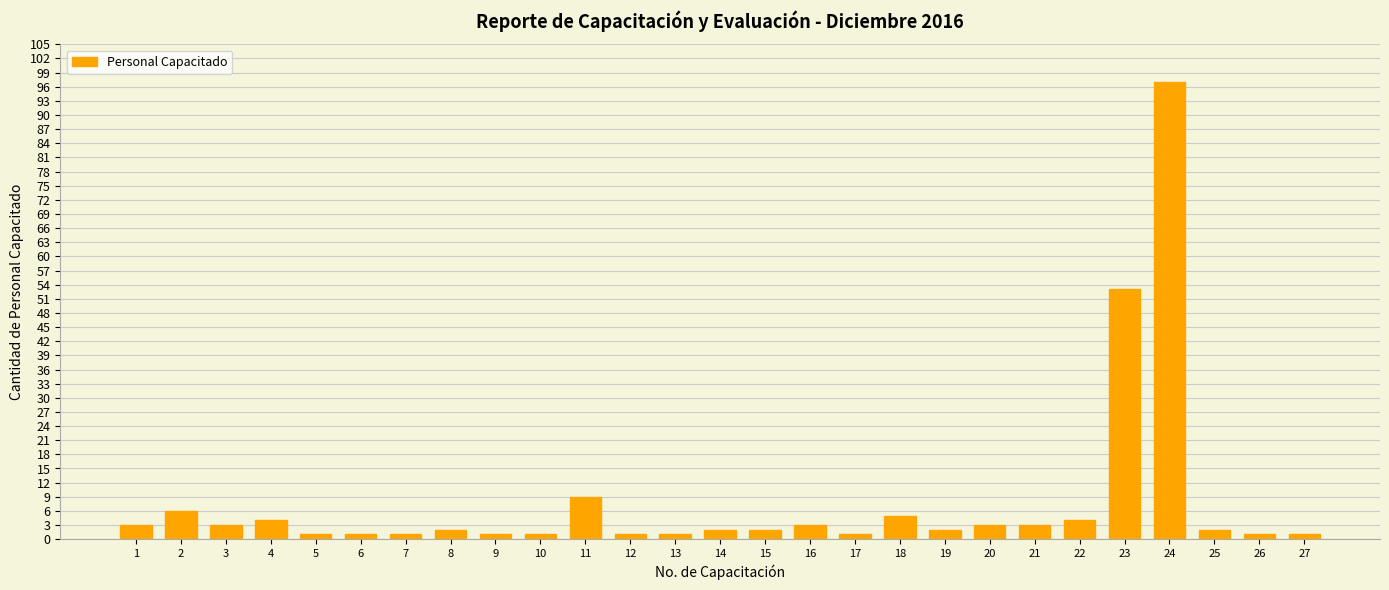

Are the bars horizontal?

No